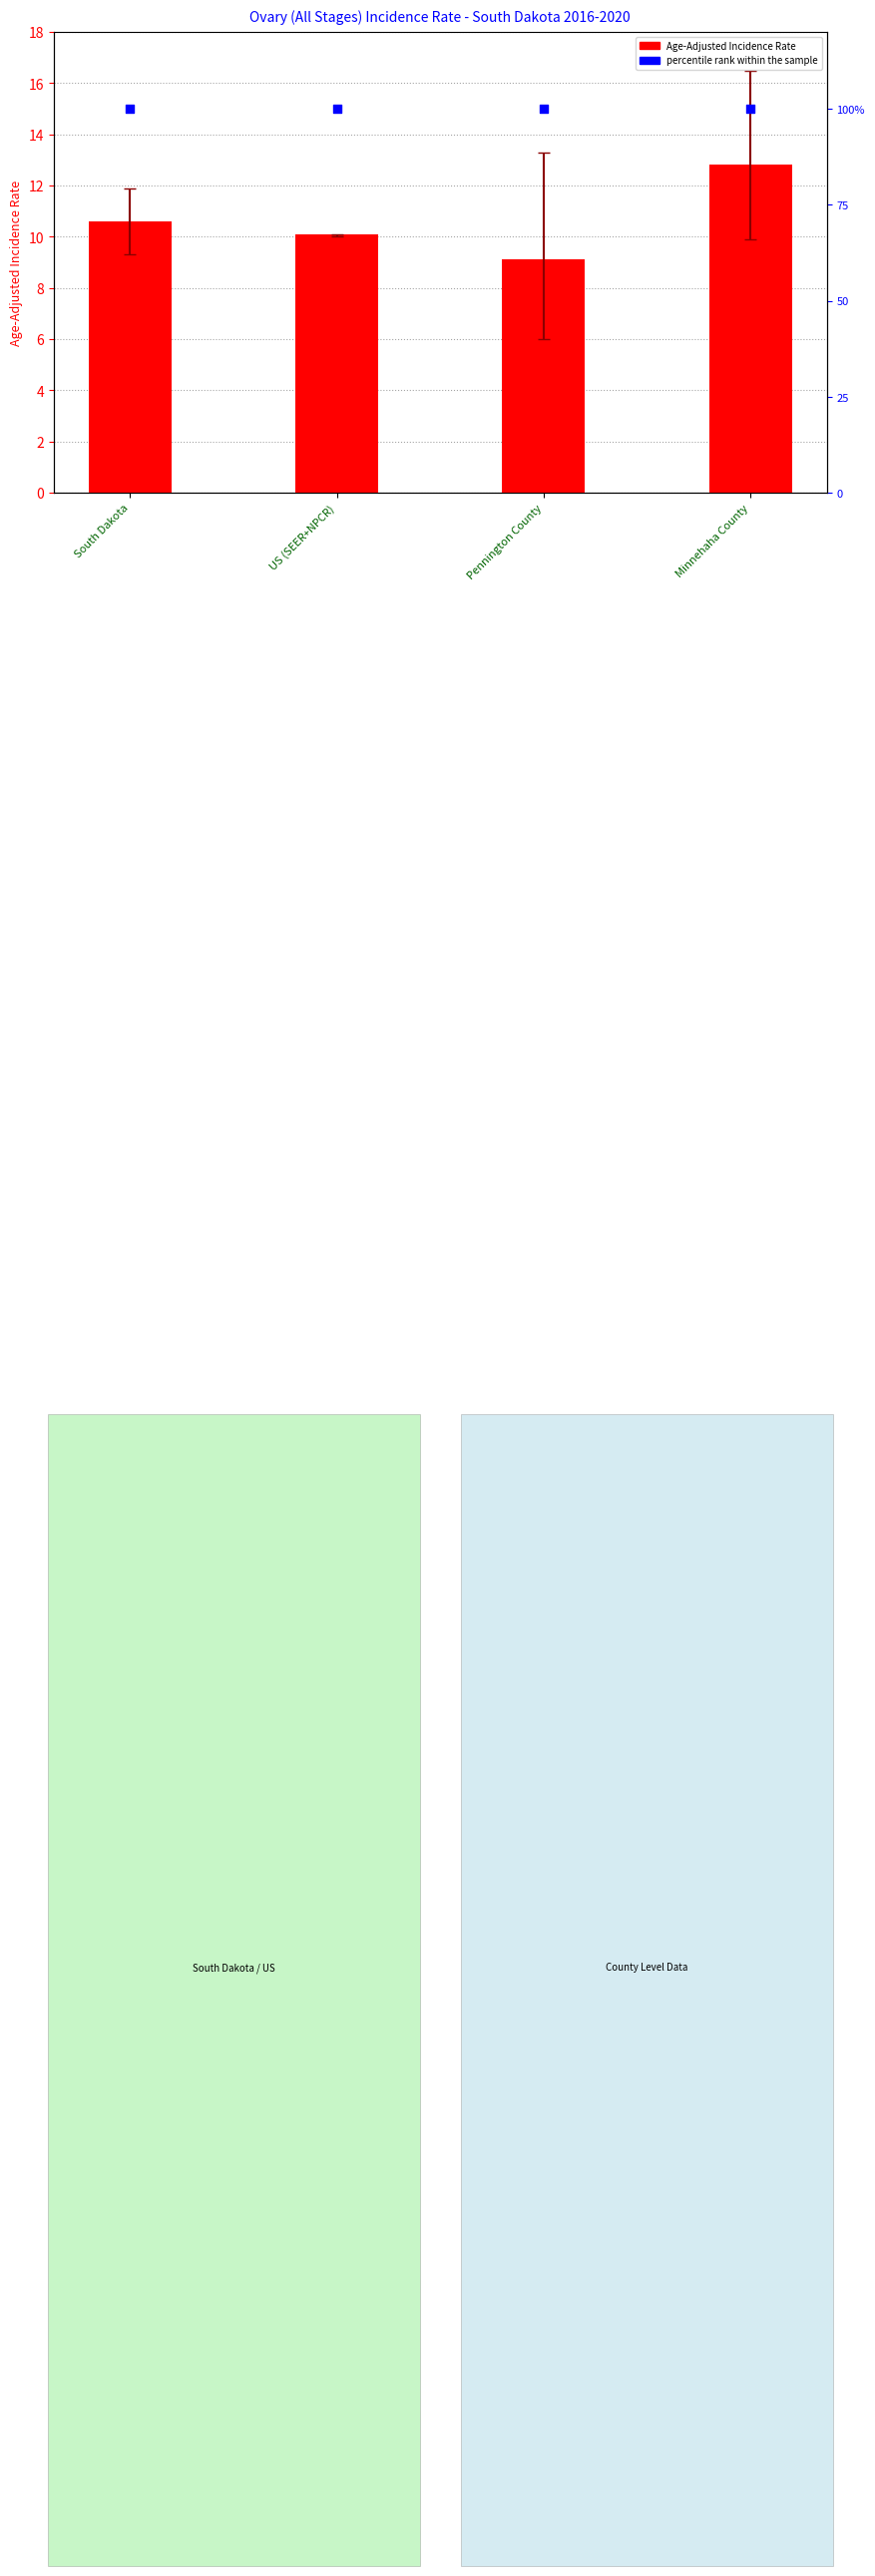

What are all the series names shown in the legend?

Age-Adjusted Incidence Rate, percentile rank within the sample